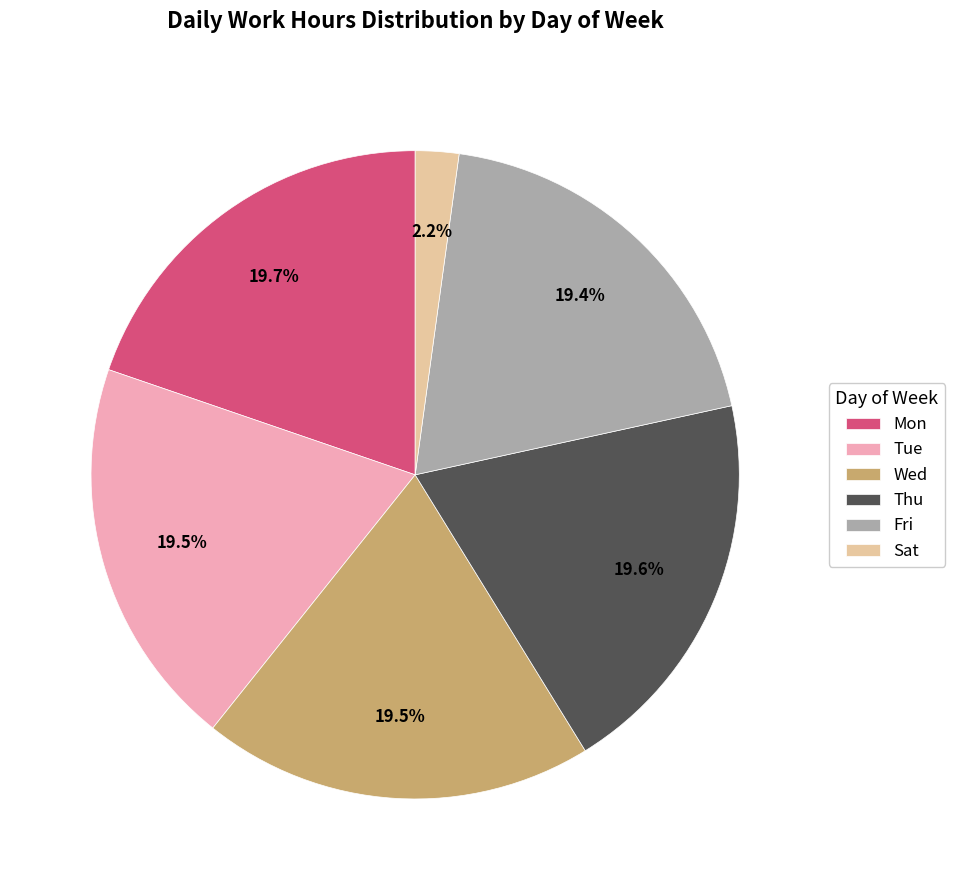

The Wed slice represents 38% of the pie. True or false?

False